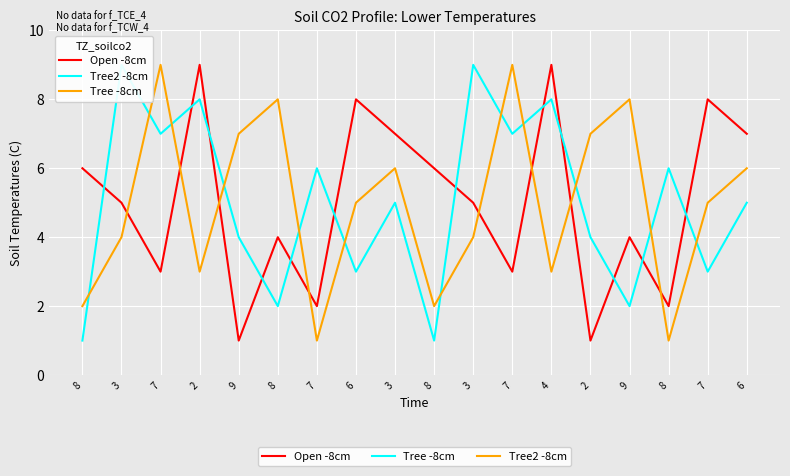

Reading right to left, transcribe all the data shown in this chart.

Open -8cm: 6=7	7=8	8=2	9=4	2=1	4=9	7=3	3=5	8=6	3=7	6=8	7=2	8=4	9=1	2=9	7=3	3=5	8=6
Tree2 -8cm: 6=5	7=3	8=6	9=2	2=4	4=8	7=7	3=9	8=1	3=5	6=3	7=6	8=2	9=4	2=8	7=7	3=9	8=1
Tree -8cm: 6=6	7=5	8=1	9=8	2=7	4=3	7=9	3=4	8=2	3=6	6=5	7=1	8=8	9=7	2=3	7=9	3=4	8=2